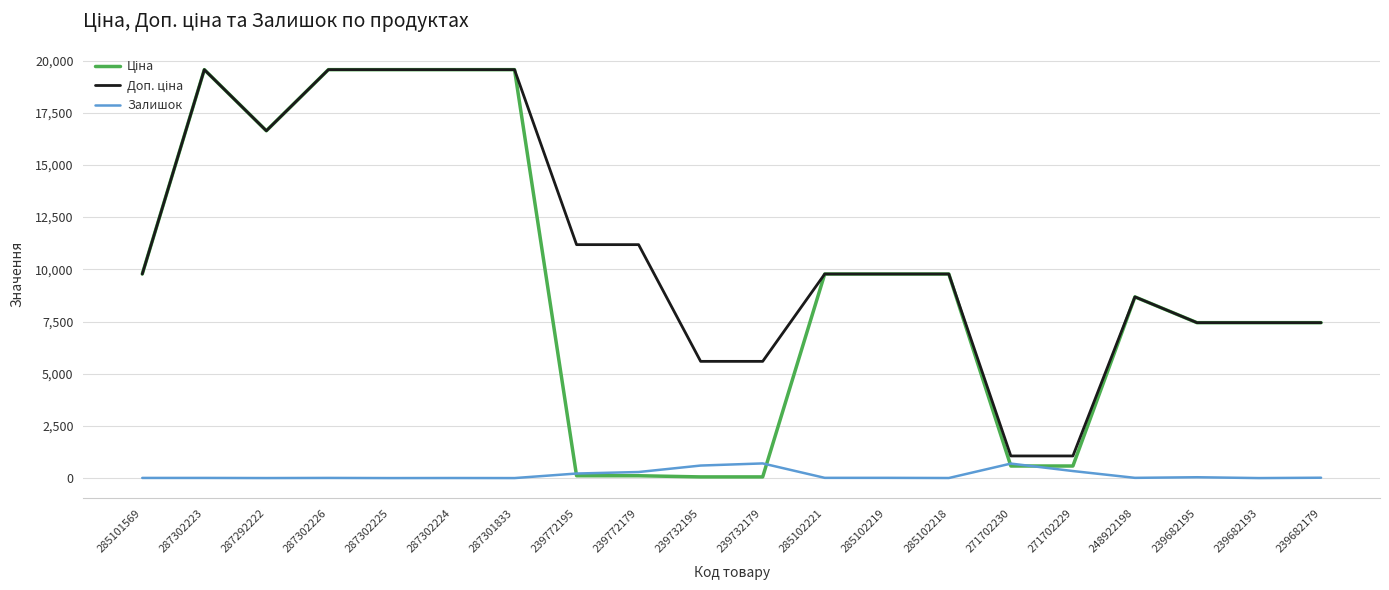

Which has a higher value, 285102221 or 285101569?

285102221